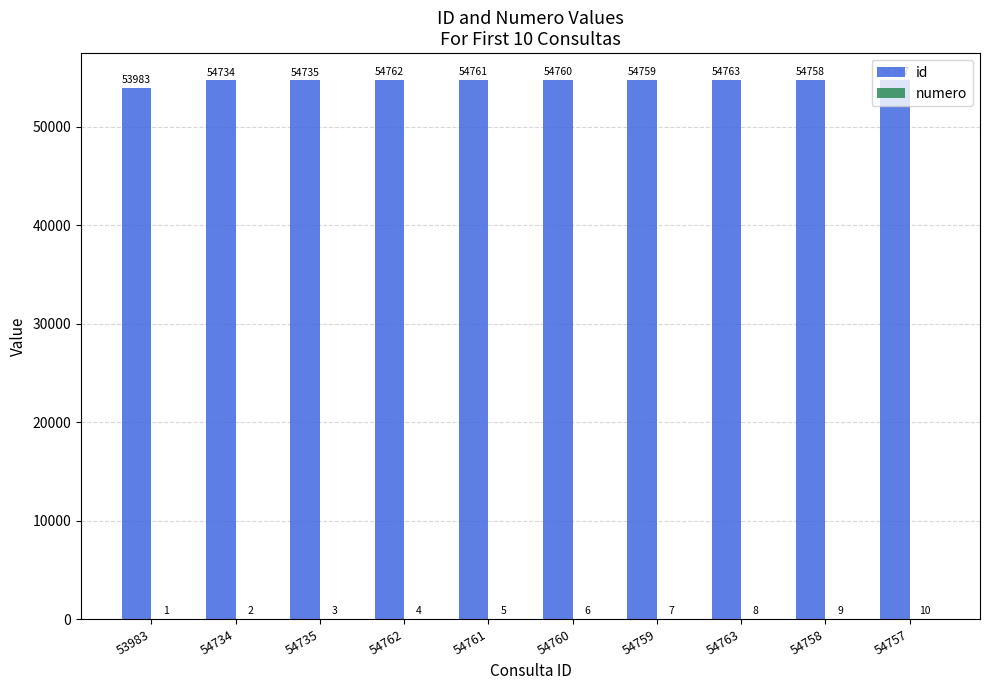

What is the maximum value for id?

54763